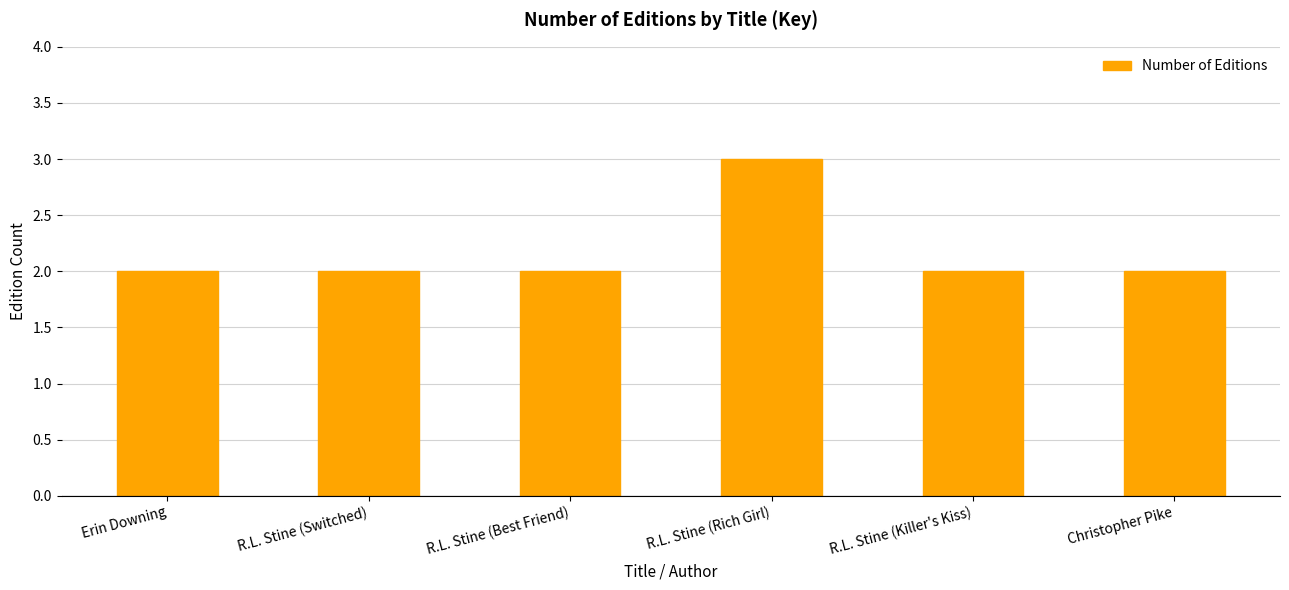

What is the average value?

2